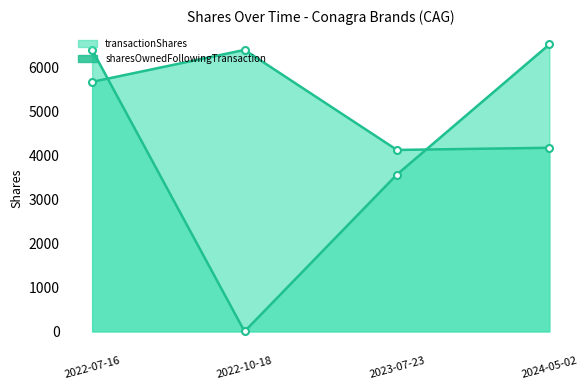

Is it true that sharesOwnedFollowingTransaction_line equals 6408 at 2022-07-16?

True